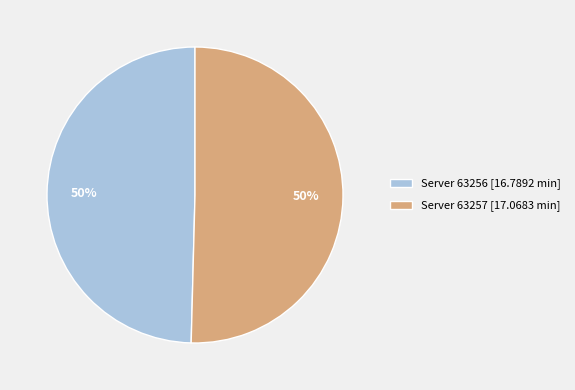

To the nearest percent, what is the average slice percentage?

50%